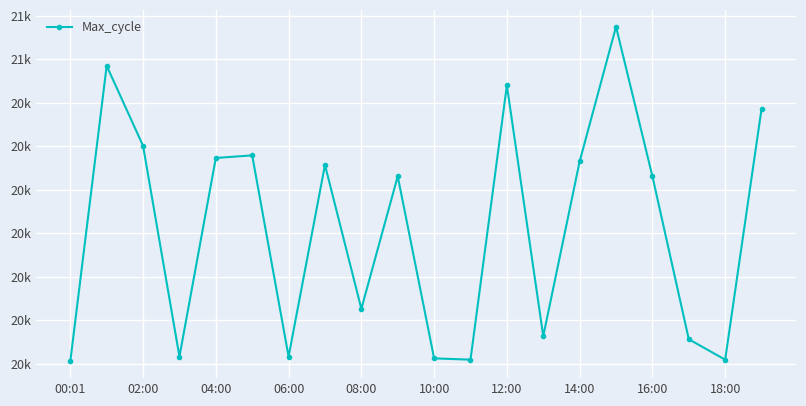

Does the chart display data point markers on the line(s)?

Yes